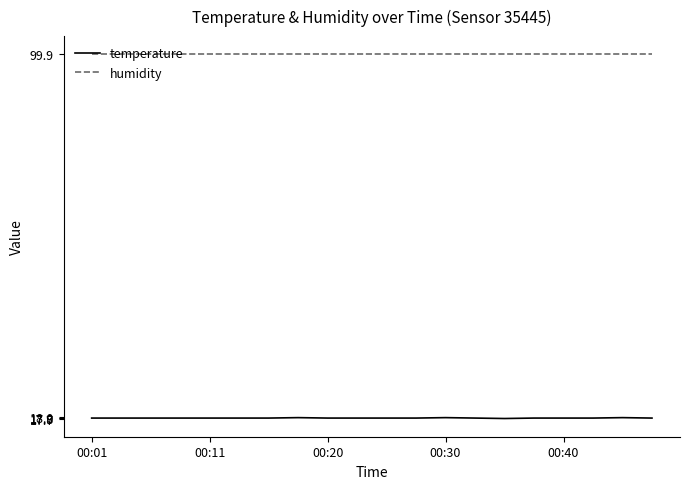

What is the maximum value shown in the chart?

99.9